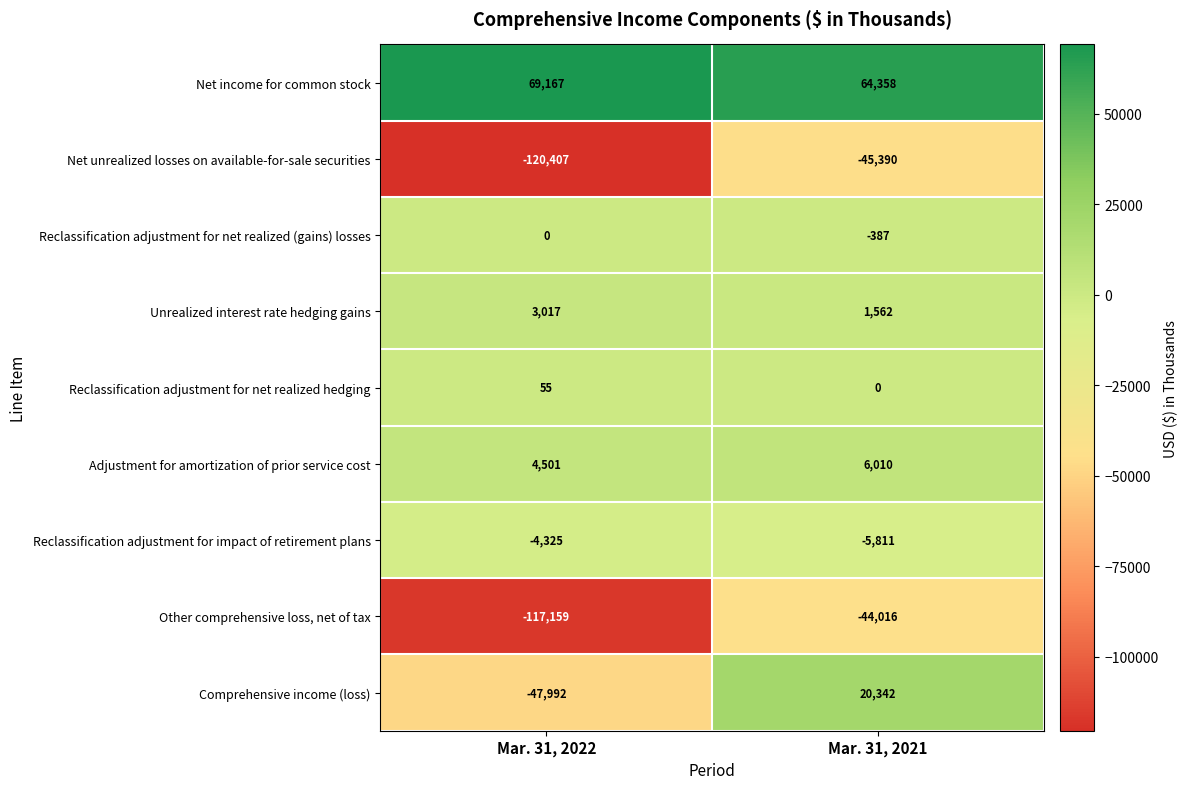

At which category does the chart reach its peak across all series?

Mar. 31, 2022